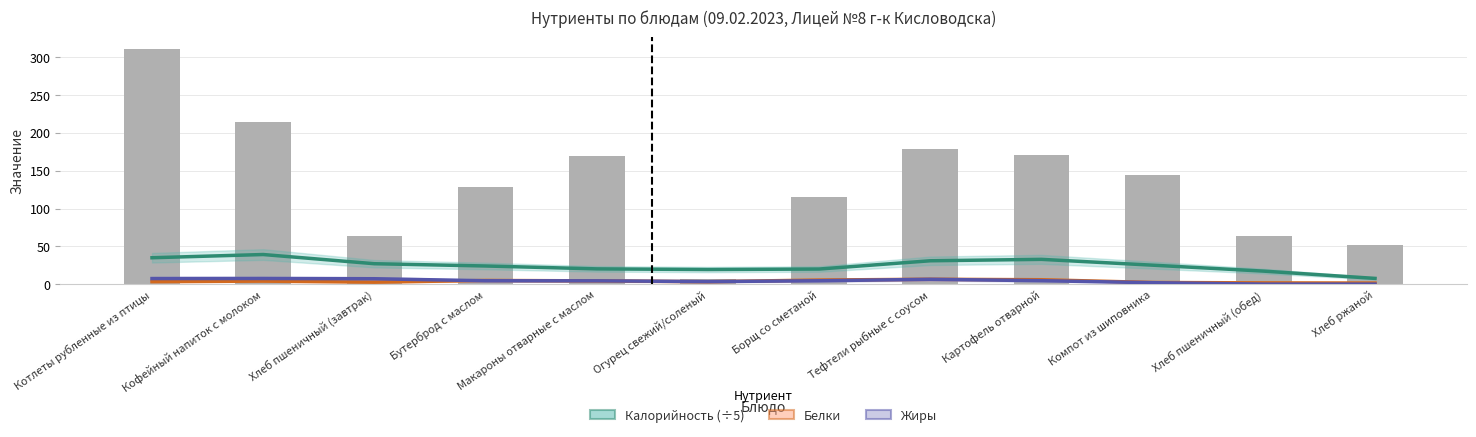

The Белки series shows 4.1 at Кофейный напиток с молоком. True or false?

True